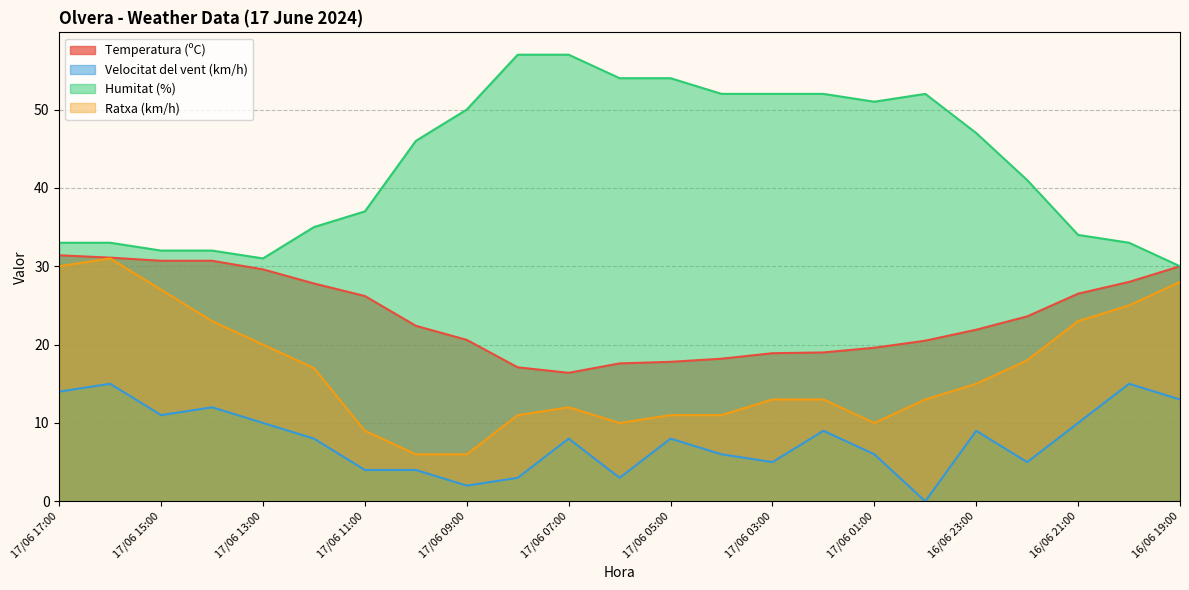

In Ratxa (km/h), how many points are lower than both neighbors (excluding endpoints)?

2